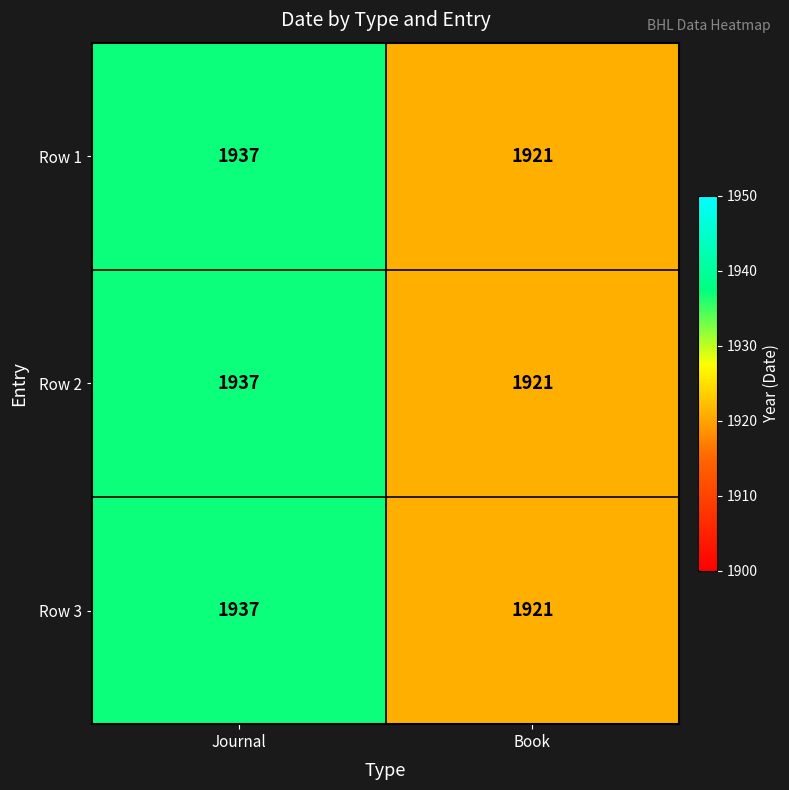

Reading left to right, transcribe all the data shown in this chart.

Row 1: 1937	1921
Row 2: 1937	1921
Row 3: 1937	1921